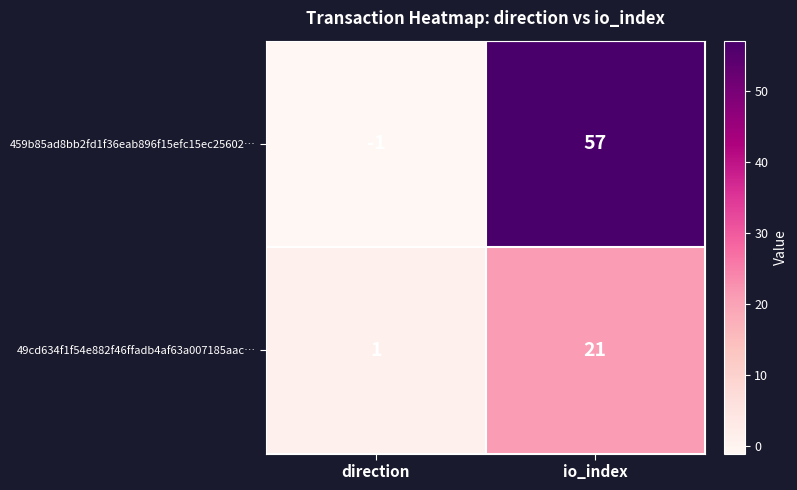

At which label is 459b85ad8bb2fd1f36eab896f15efc15ec25602… closest to 28?

direction